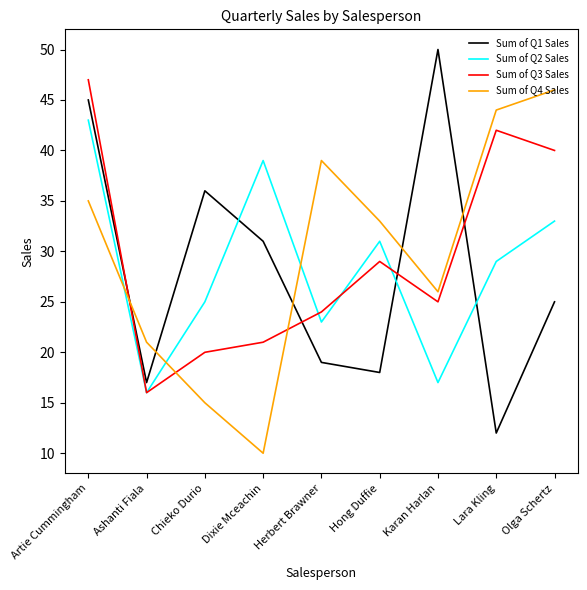

What position from the right is Ashanti Fiala?

8